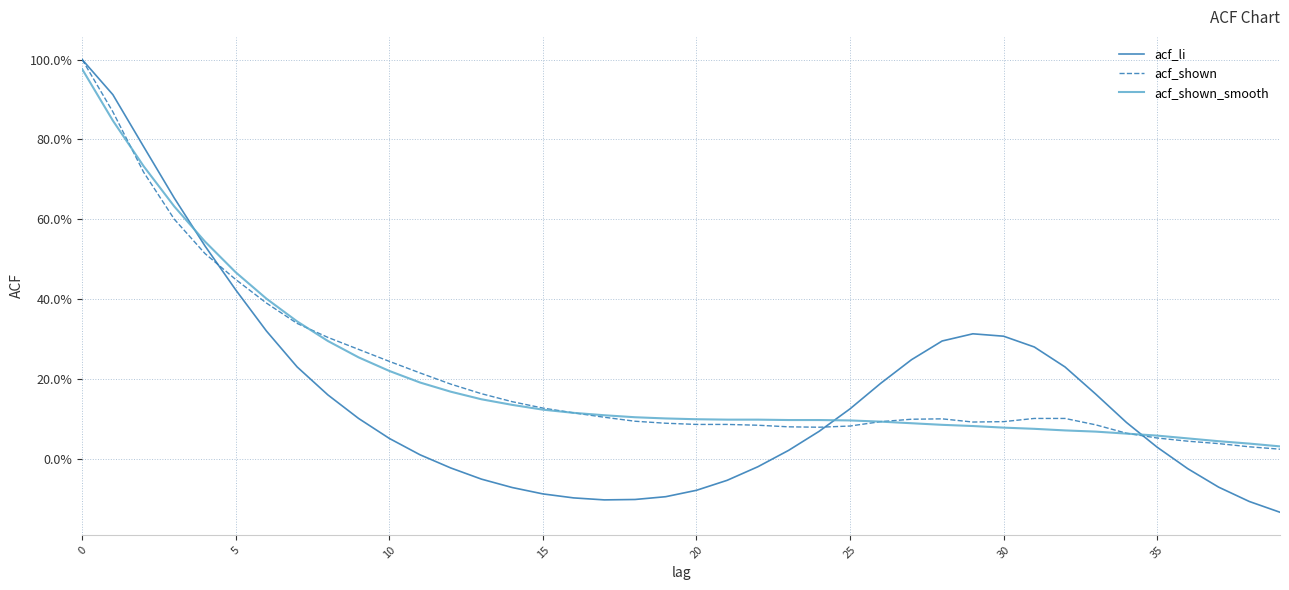

Does the chart display data point markers on the line(s)?

No